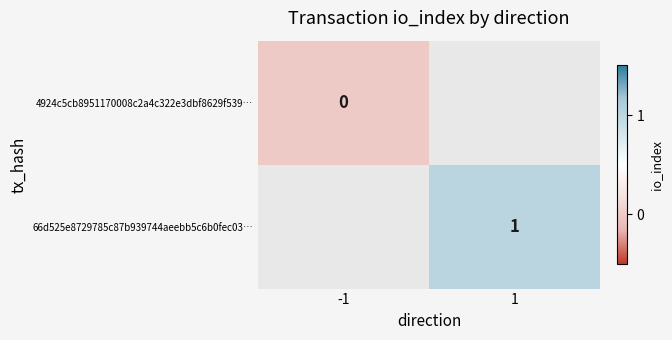

The value of 66d525e8729785c87b939744aeebb5c6b0fec03… at 1 is 1. True or false?

True